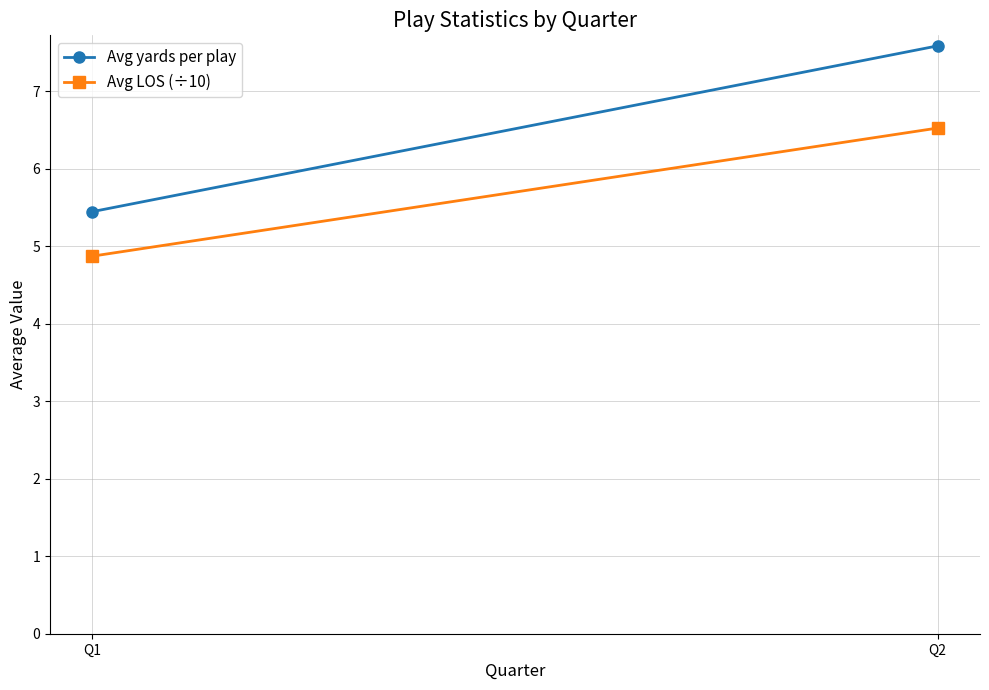

Count the number of categories in the chart.

2